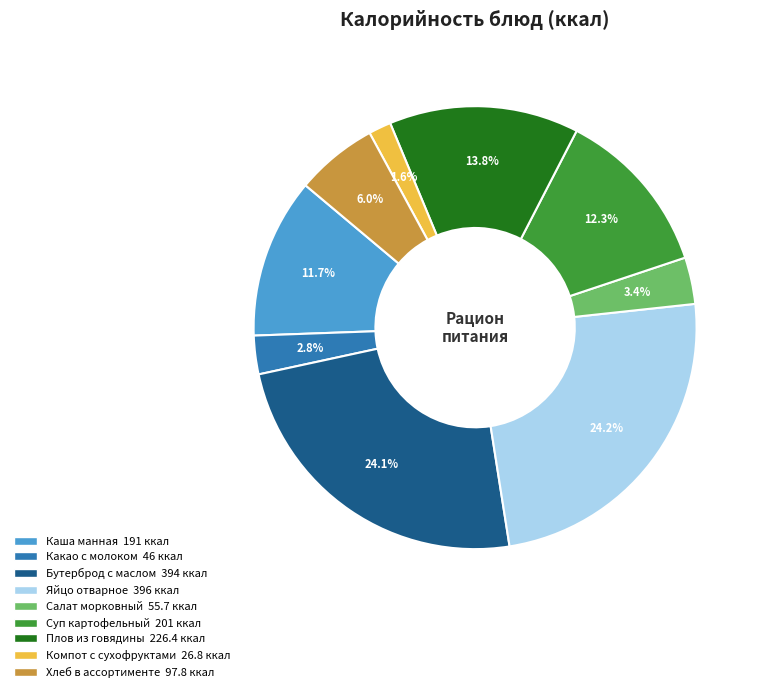

Approximately how many times larger is the value at Какао с молоком compared to Каша манная?

0.2